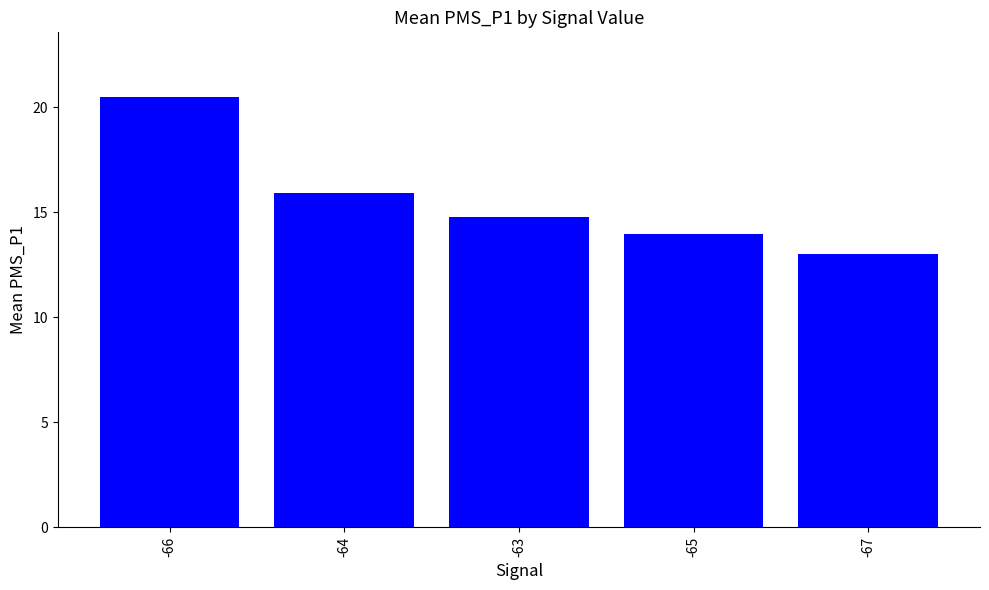

What is the label of the 4th bar from the right?

-64